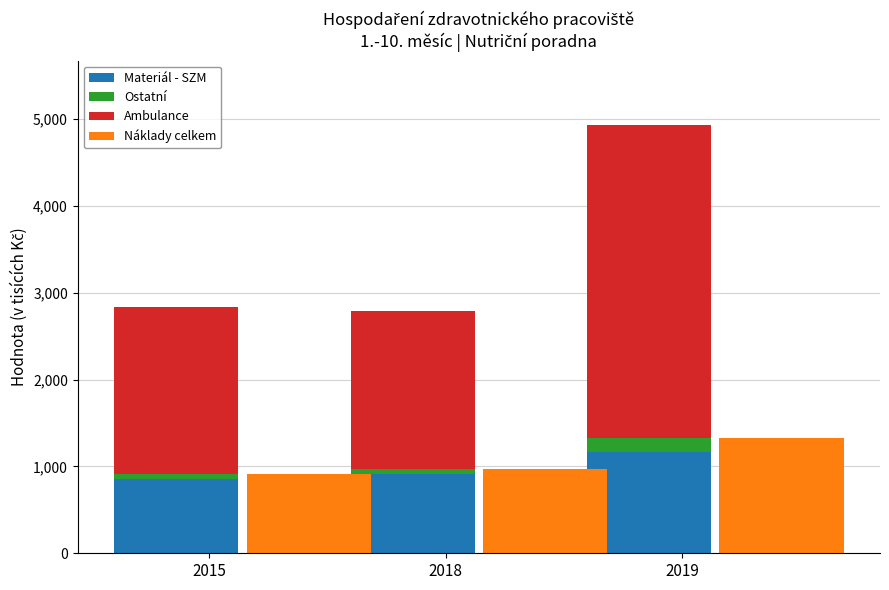

What is the minimum value for Náklady celkem?

907.8